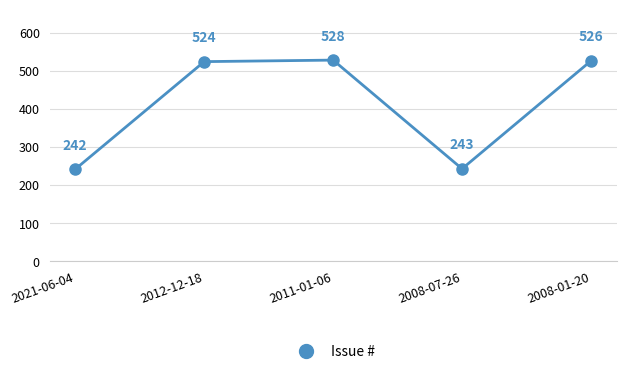

Rank the categories by value from highest to lowest.

2011-01-06, 2008-01-20, 2012-12-18, 2008-07-26, 2021-06-04